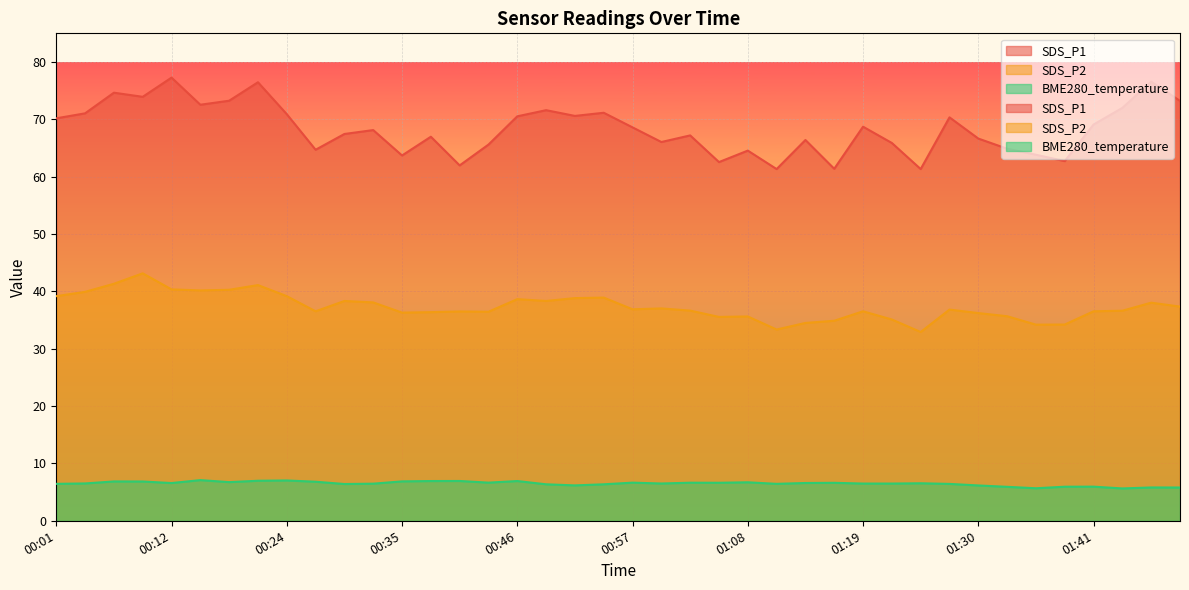

Where is SDS_P2 nearest to the value 38?

01:47